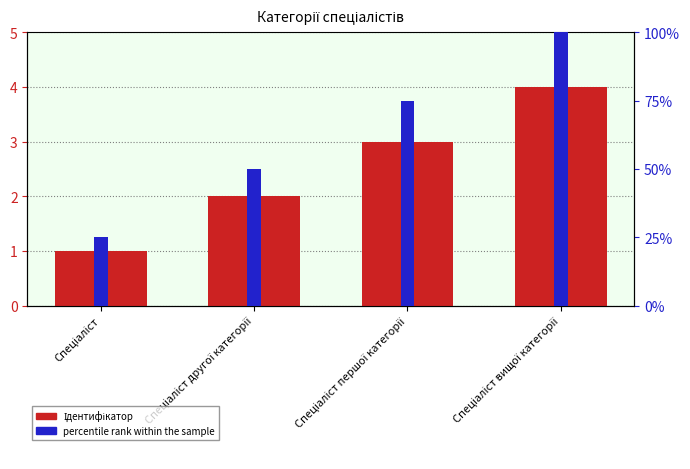

At how many categories does at least one series exceed 67?

2